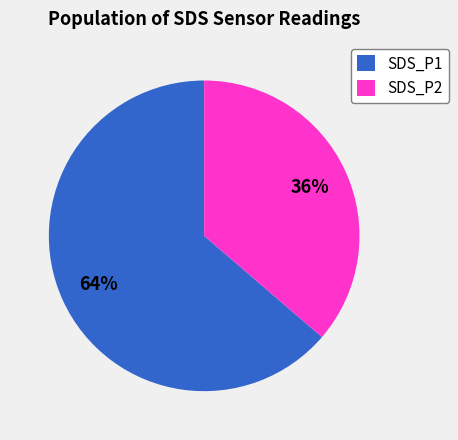

To the nearest percent, what percentage of the pie is SDS_P2?

36%